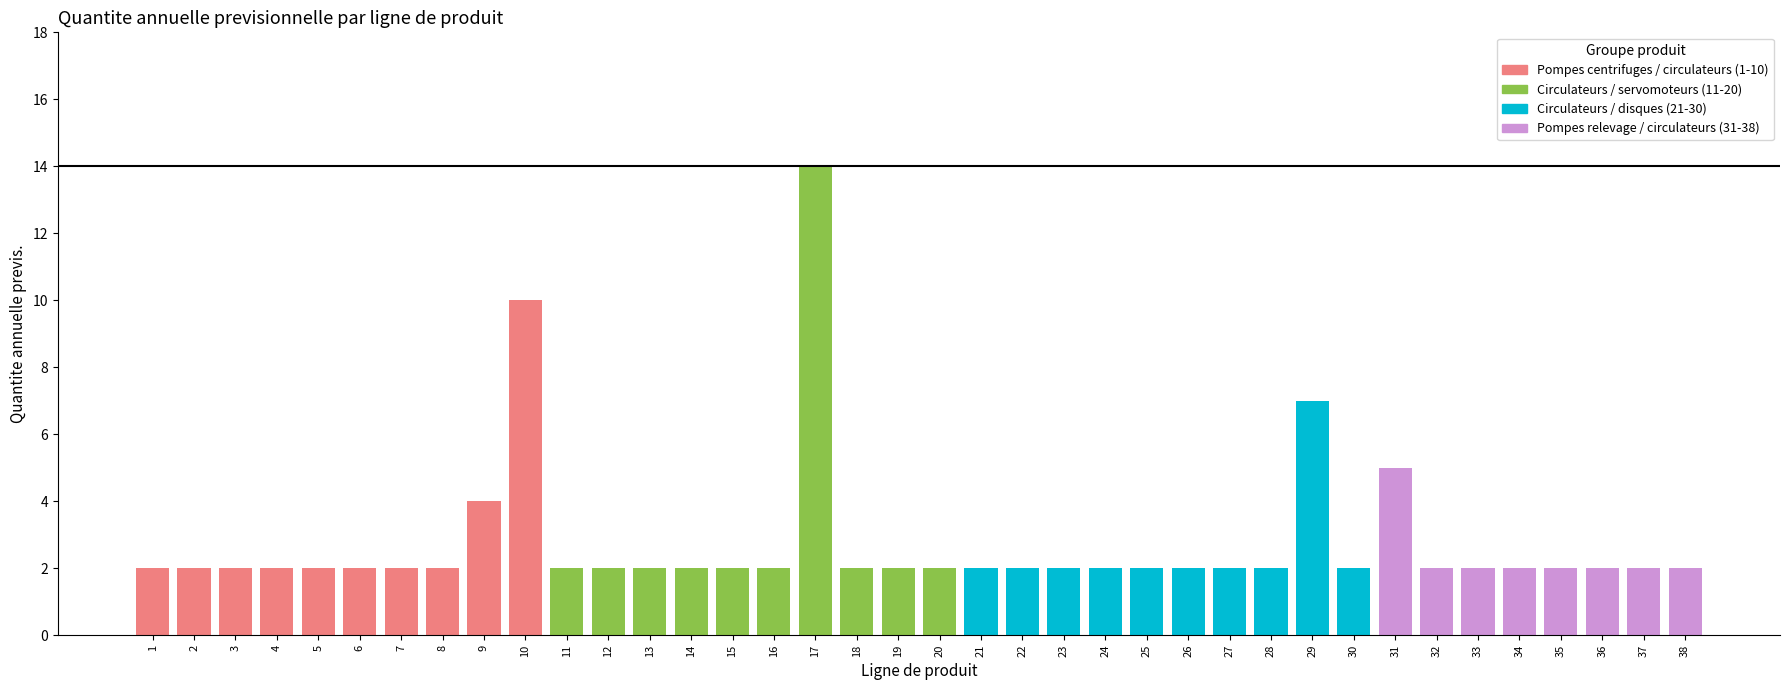

Is it true that the value at 33 is 3?

False